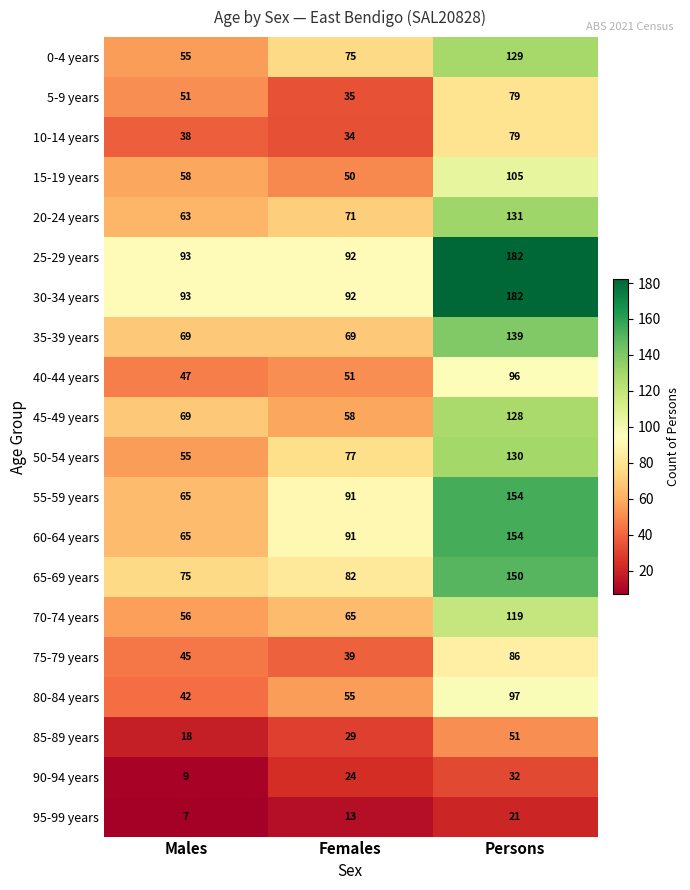

True or false: 65-69 years has a value of 129 at Females.

False